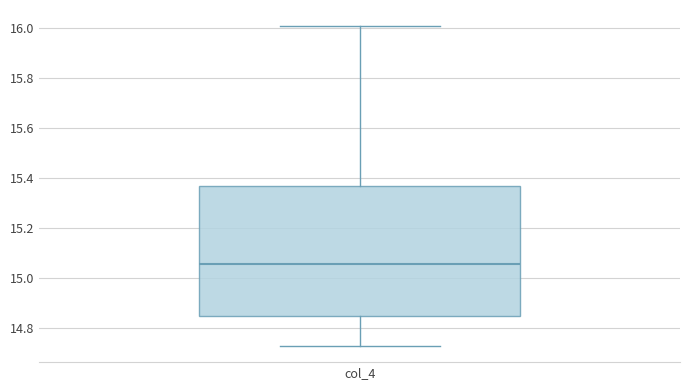

Where is the lower edge of the box for col_4 on the y-axis? The values are not printed on the chart, so give them approximately, as read against the axis.

14.84